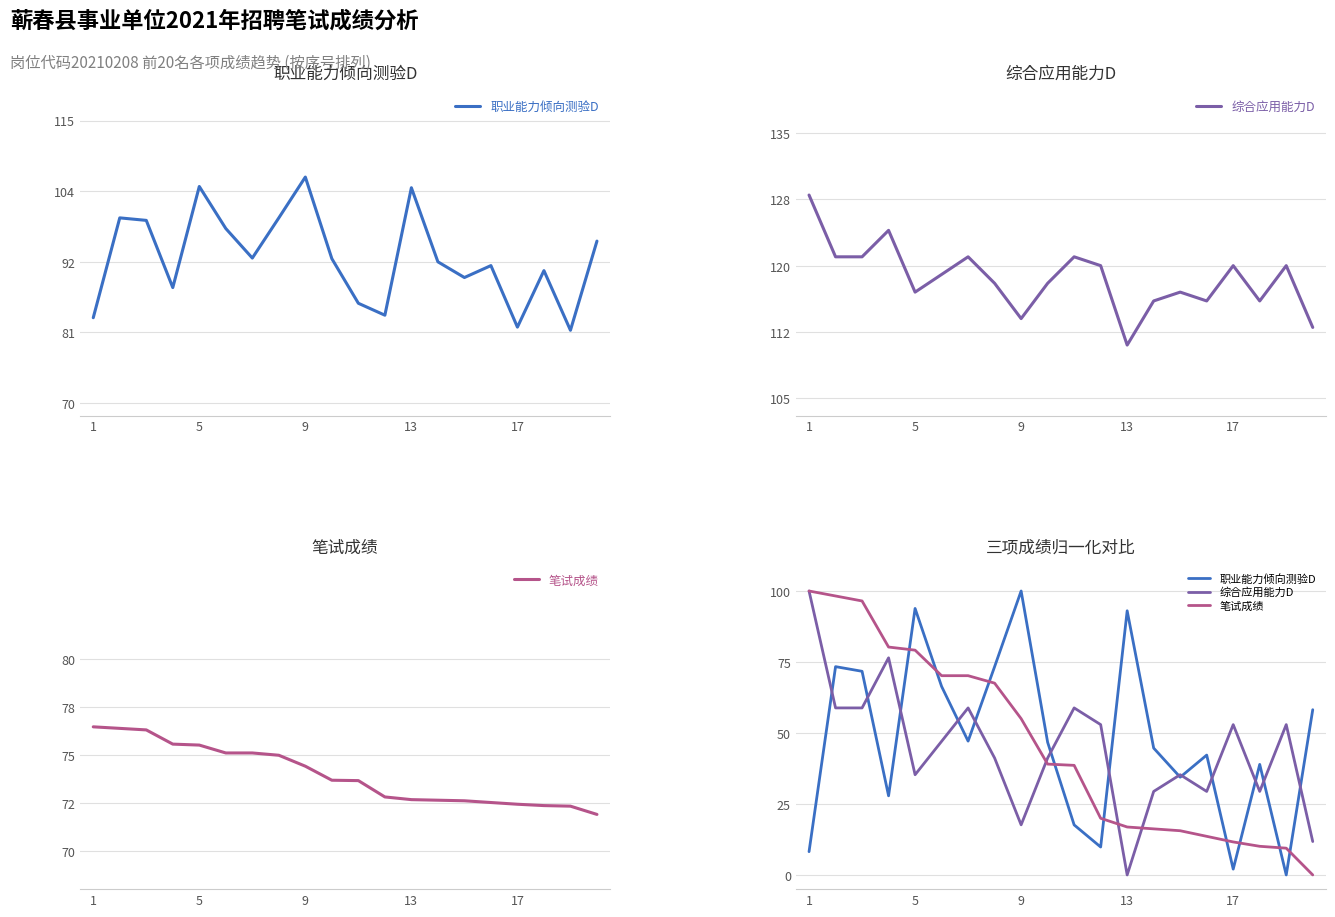

True or false: 职业能力倾向测验D and 笔试成绩 cross at least once.

True